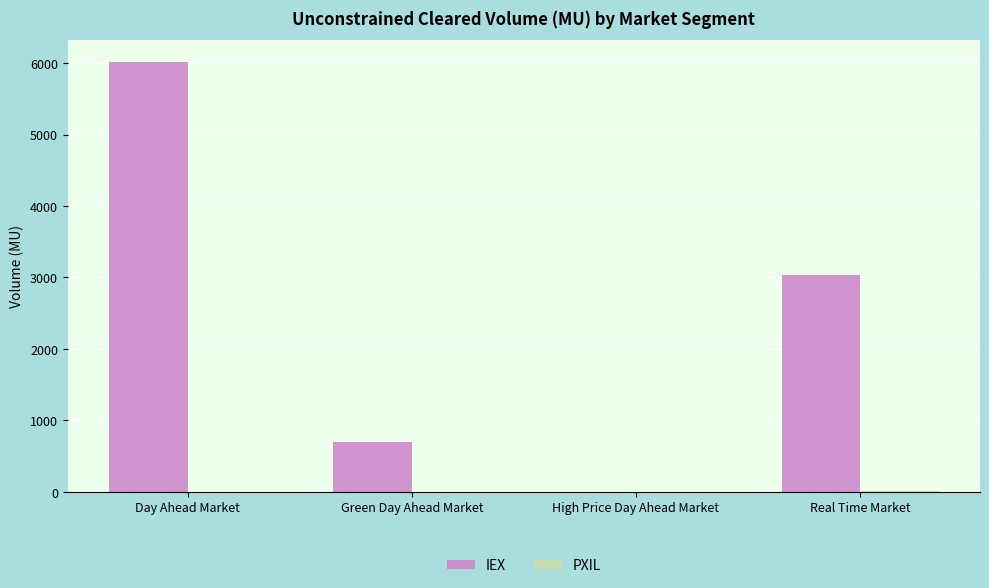

The value of IEX at Day Ahead Market is 6017.4. True or false?

True